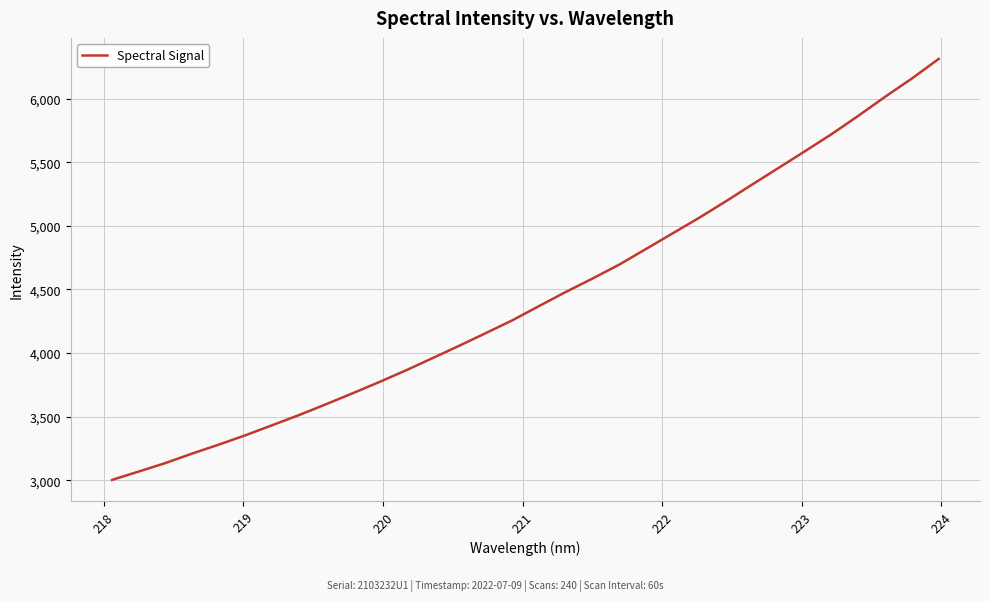

What is the difference between the maximum and minimum values?

3308.5